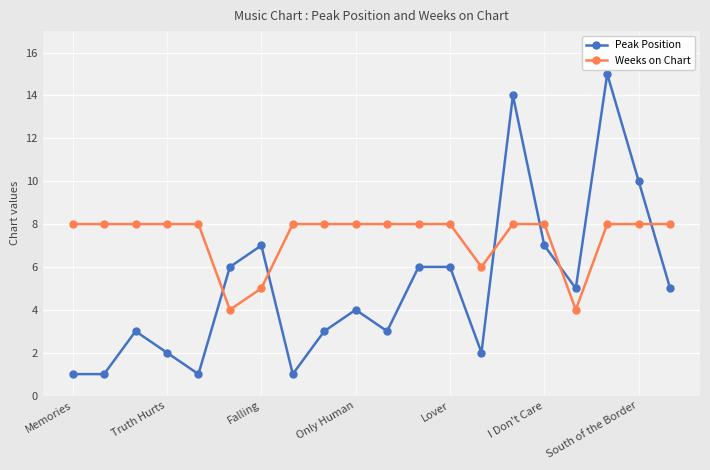

What is the value of the Peak Position point at the 2nd from the left?

1